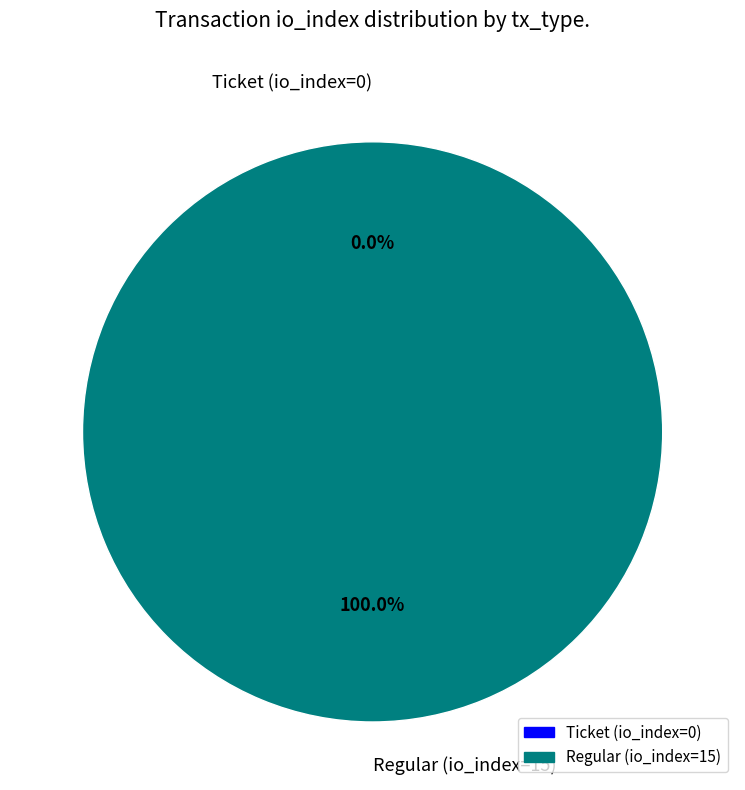

To the nearest percent, what is the difference between the Regular (io_index=15) and Ticket (io_index=0) slice percentages?

100%